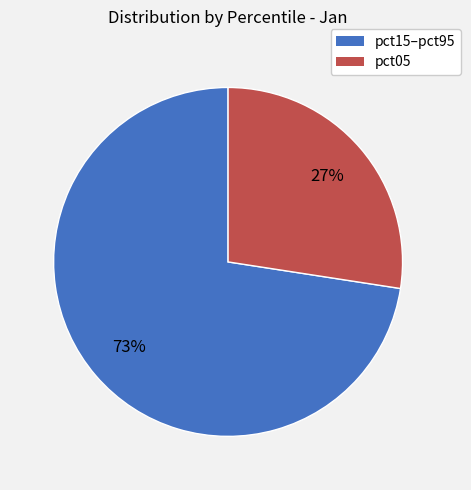

Is there any slice that represents more than half of the pie?

Yes